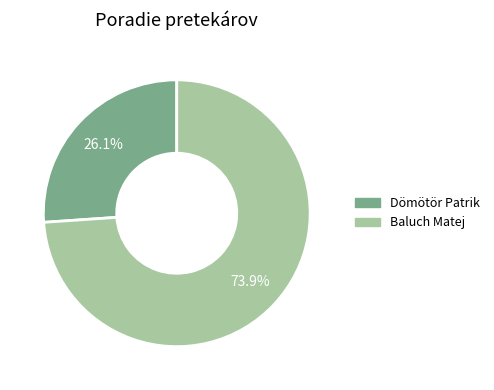

To the nearest percent, what is the difference between the Dömötör Patrik and Baluch Matej slice percentages?

48%